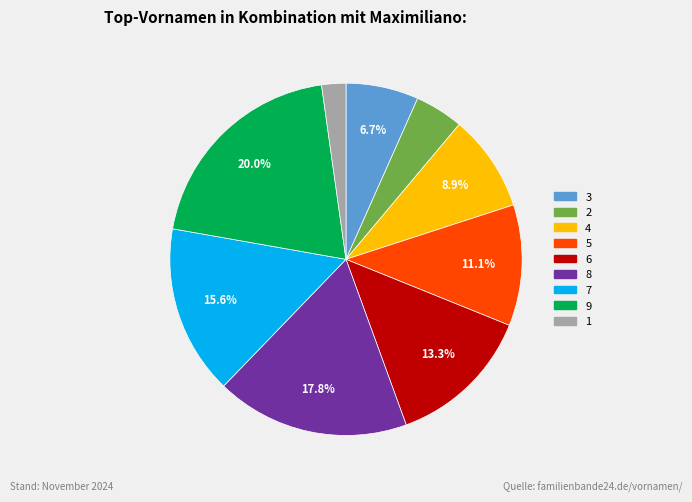

What is the largest slice in the pie chart?

9